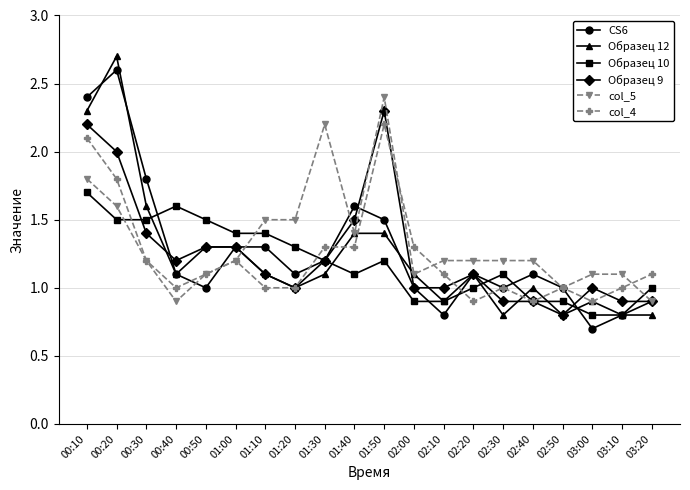

What is the difference between the highest and lowest values at 01:20?

0.5